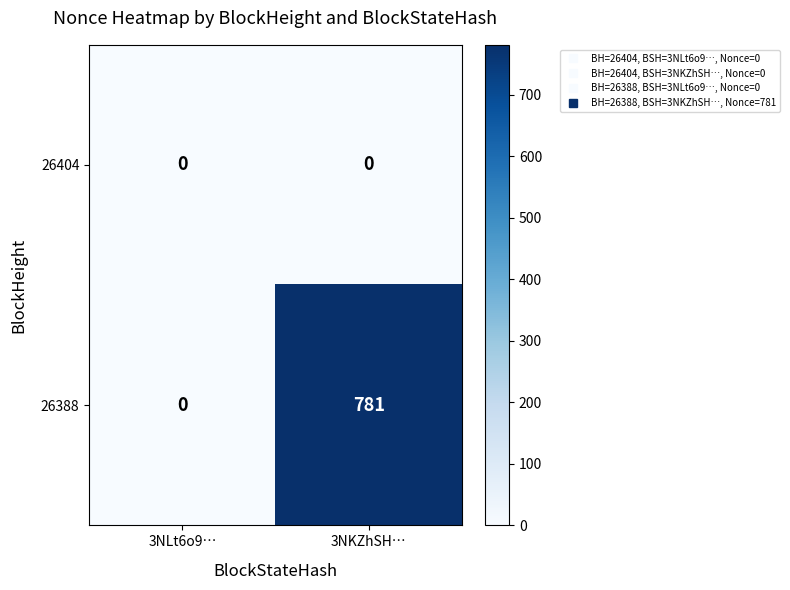

How many categories are shown in the chart?

2